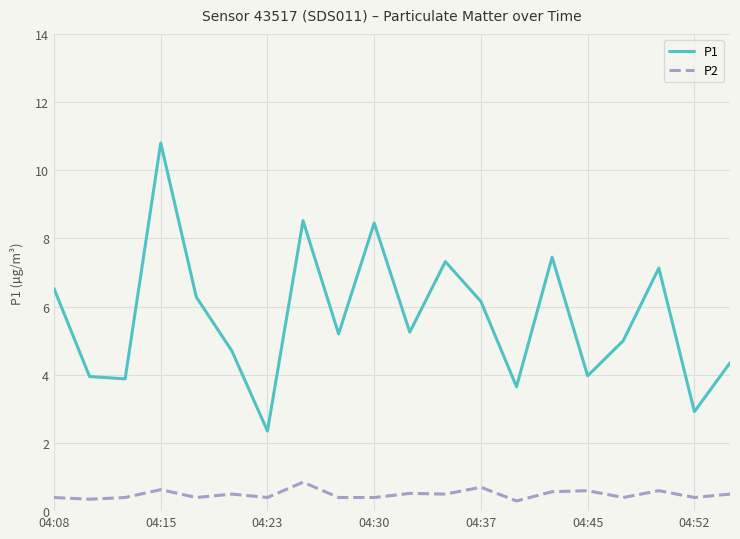

True or false: P2 and P1 cross at least once.

False